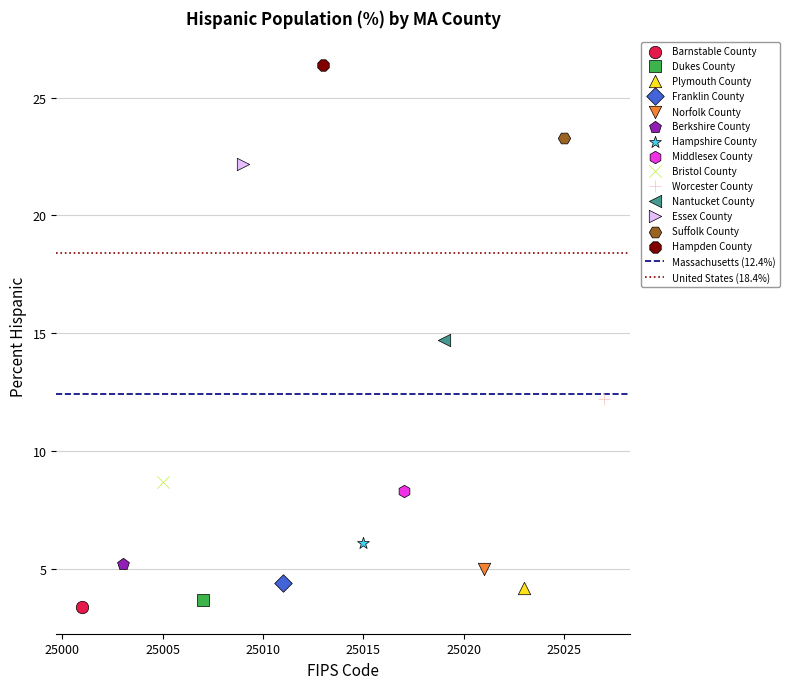

Which series contains the highest Y value?

Hampden County